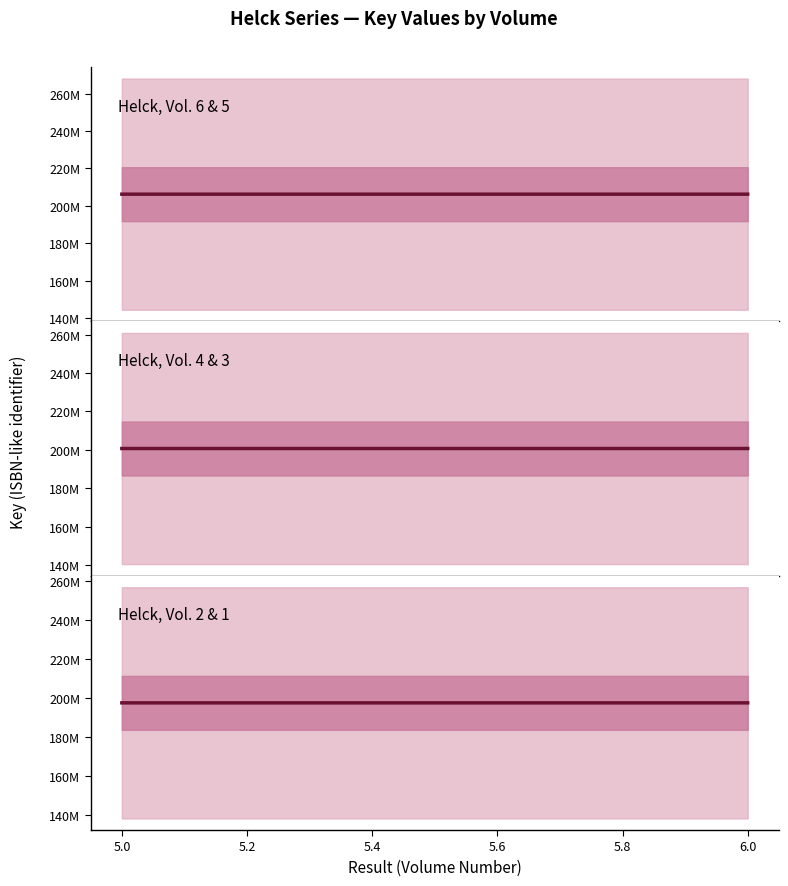

What is the value of the Helck, Vol. 4 & 3 point at the 1st from the left?

200654225